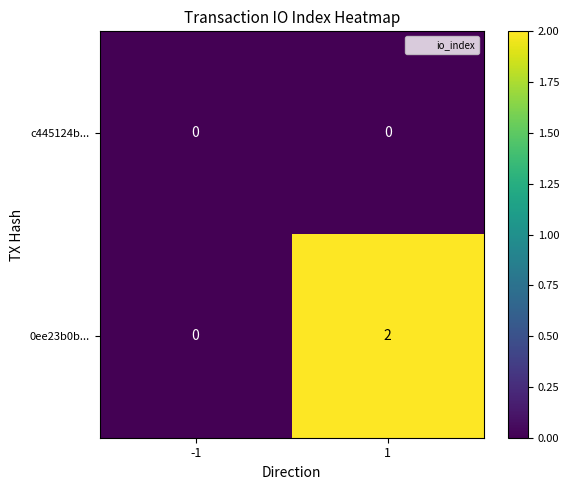

Between -1 and 1, which series saw the biggest shift?

0ee23b0b...